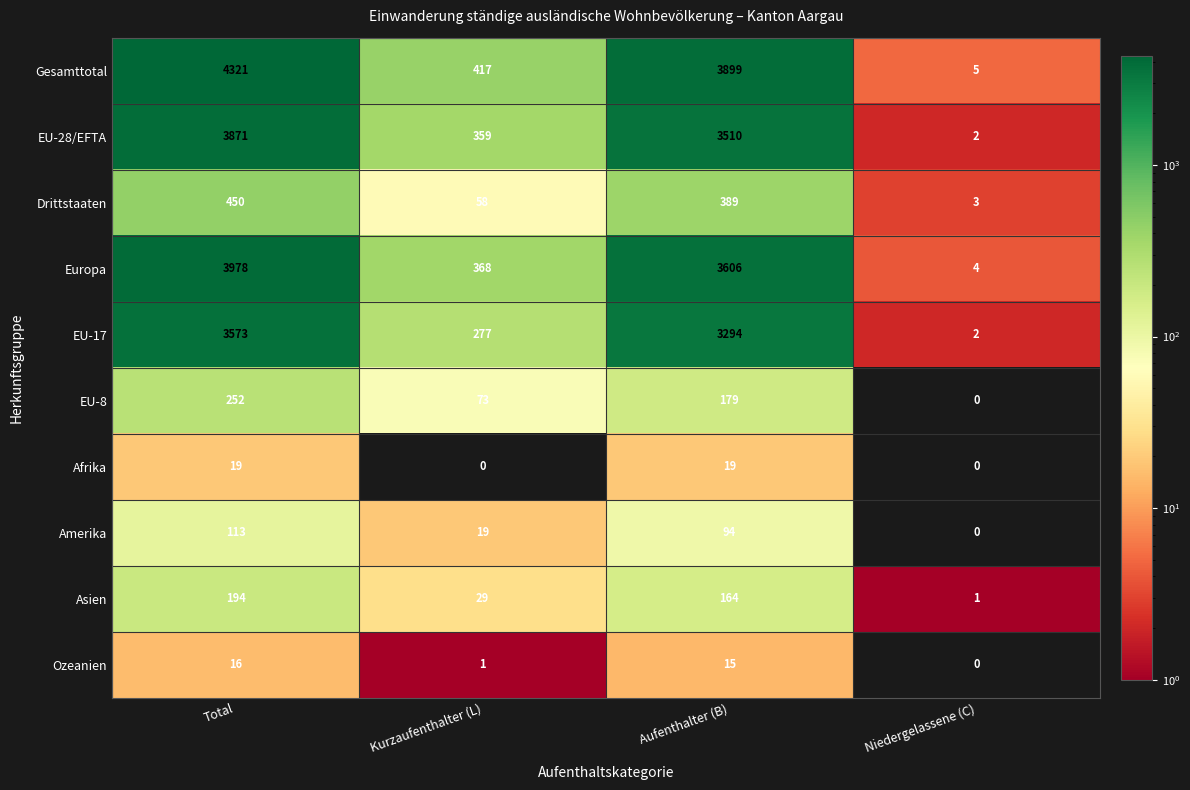

Count the number of categories in the chart.

4